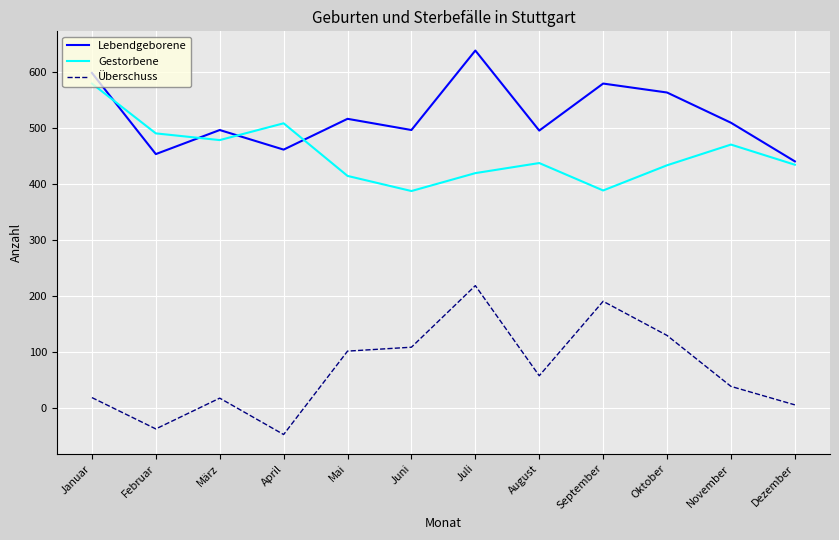

True or false: Gestorbene and Überschuss intersect in this chart.

False